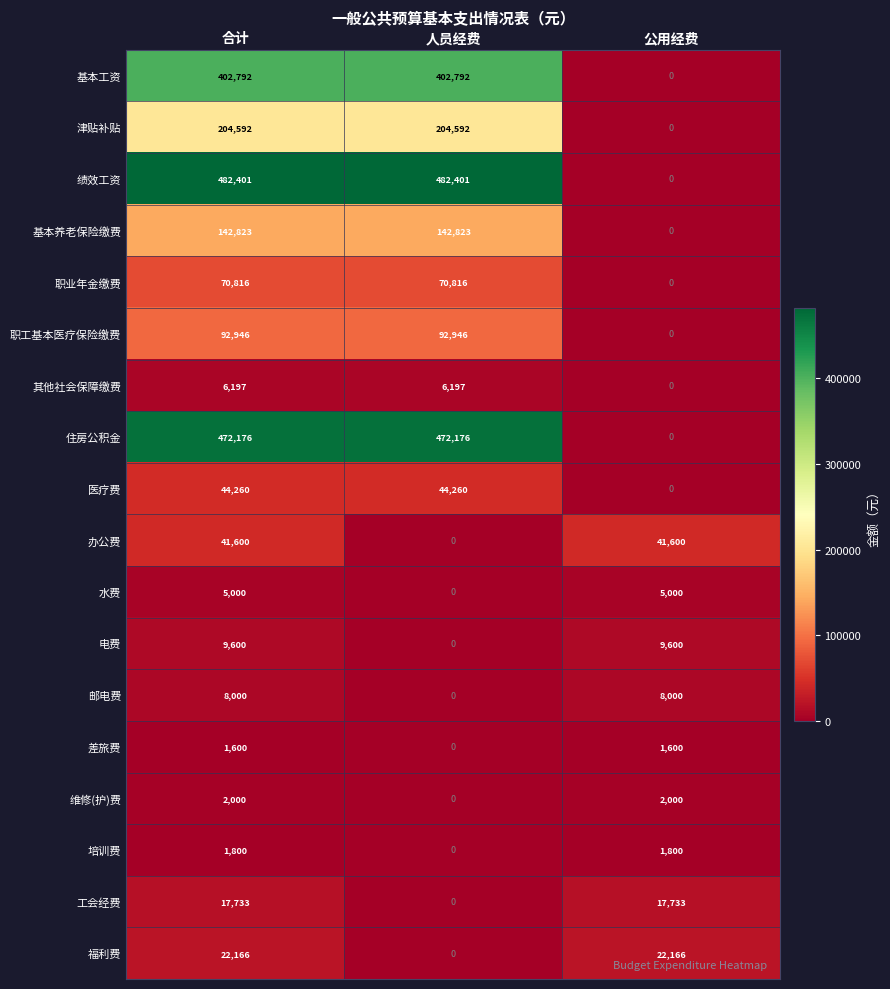

Between 合计 and 人员经费, which series saw the biggest shift?

办公费